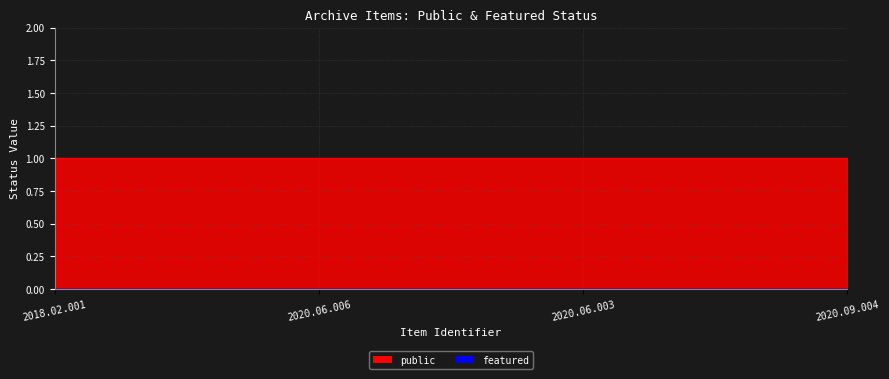

Rank the series by their maximum value, from highest to lowest.

public, featured